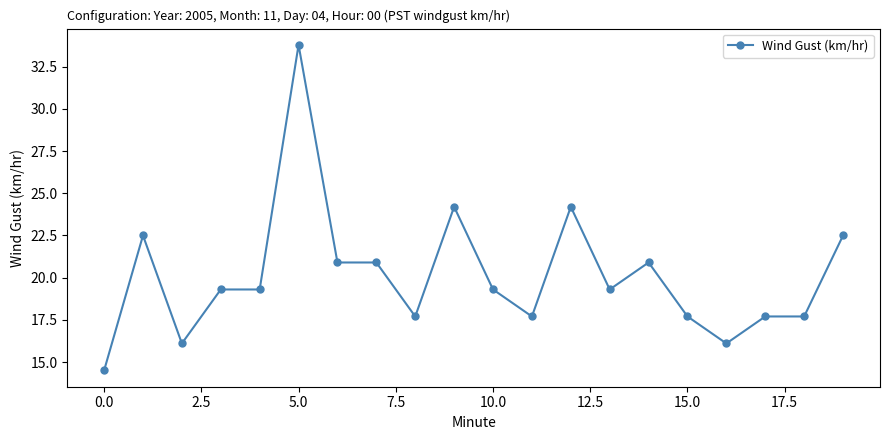

What is the difference between the second highest and minimum values?

9.7